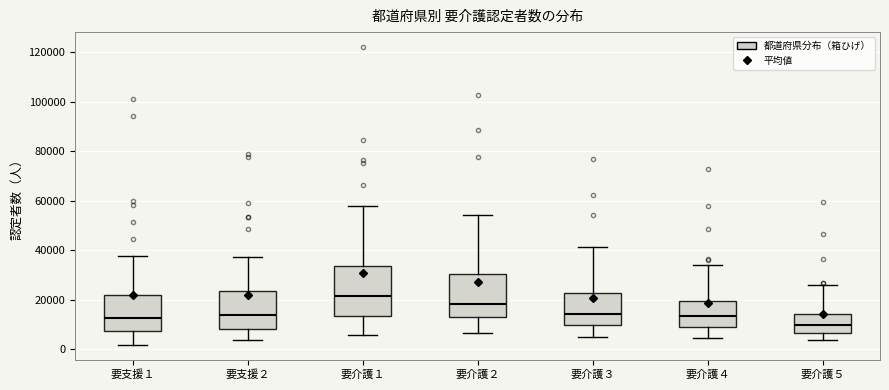

Comparing the boxes themselves (not the whiskers), which one is the tallest?

要介護１